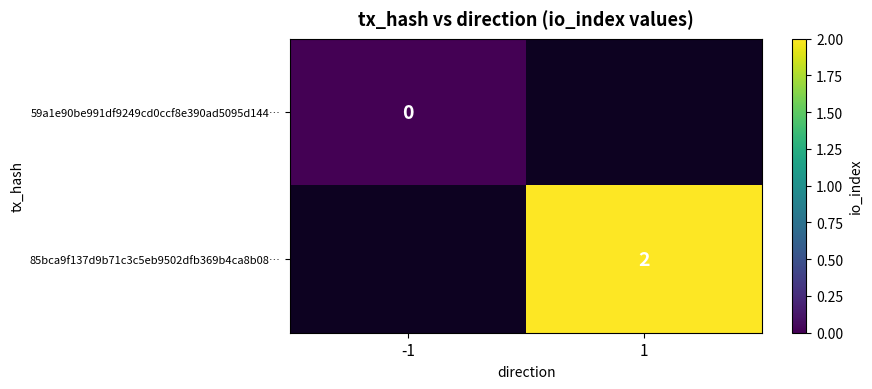

The 85bca9f137d9b71c3c5eb9502dfb369b4ca8b08… series shows 0 at 1. True or false?

False